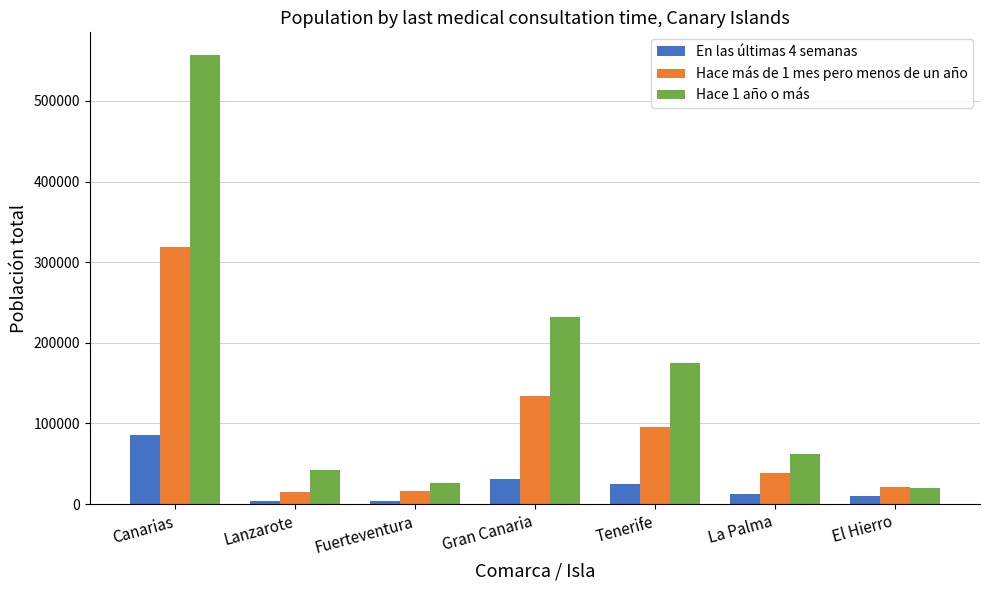

Where does the Hace más de 1 mes pero menos de un año series first go above 38059?

Canarias